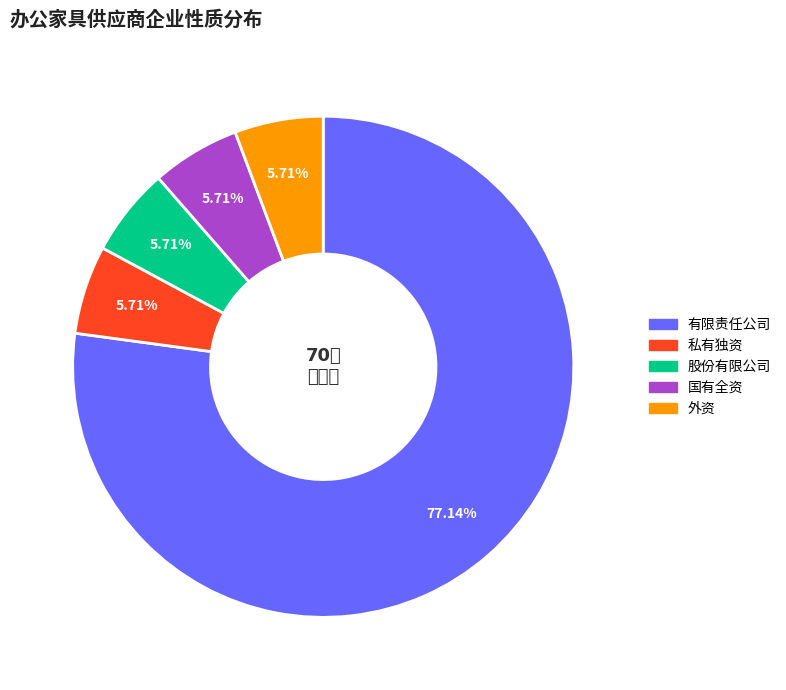

What is the ratio of the value at 国有全资 to the value at 私有独资?

1.0